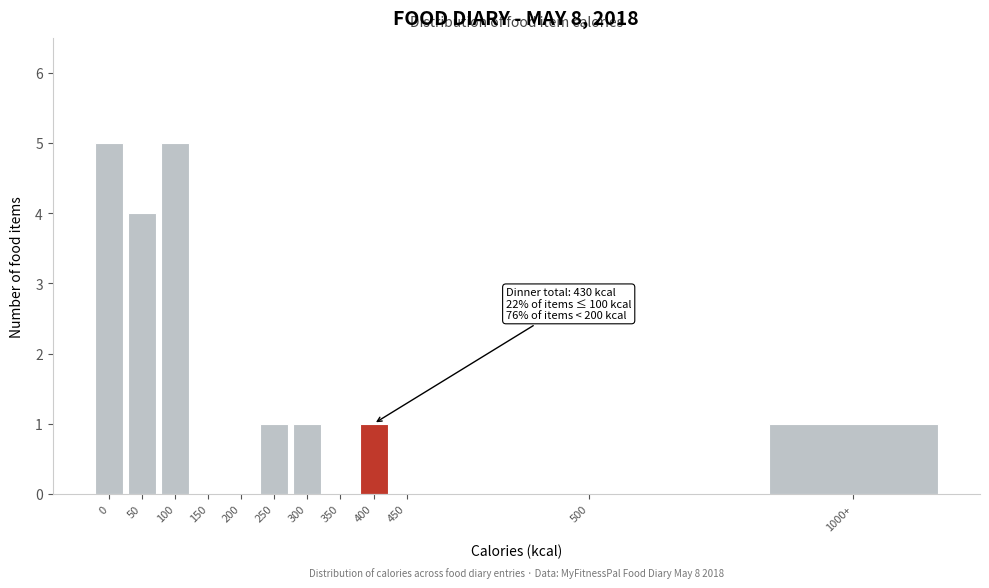

Reading left to right, list all the values displayed in this chart.

0=5	50=4	100=5	150=0	200=0	250=1	300=1	350=0	400=1	450=0	500=0	1000+=1